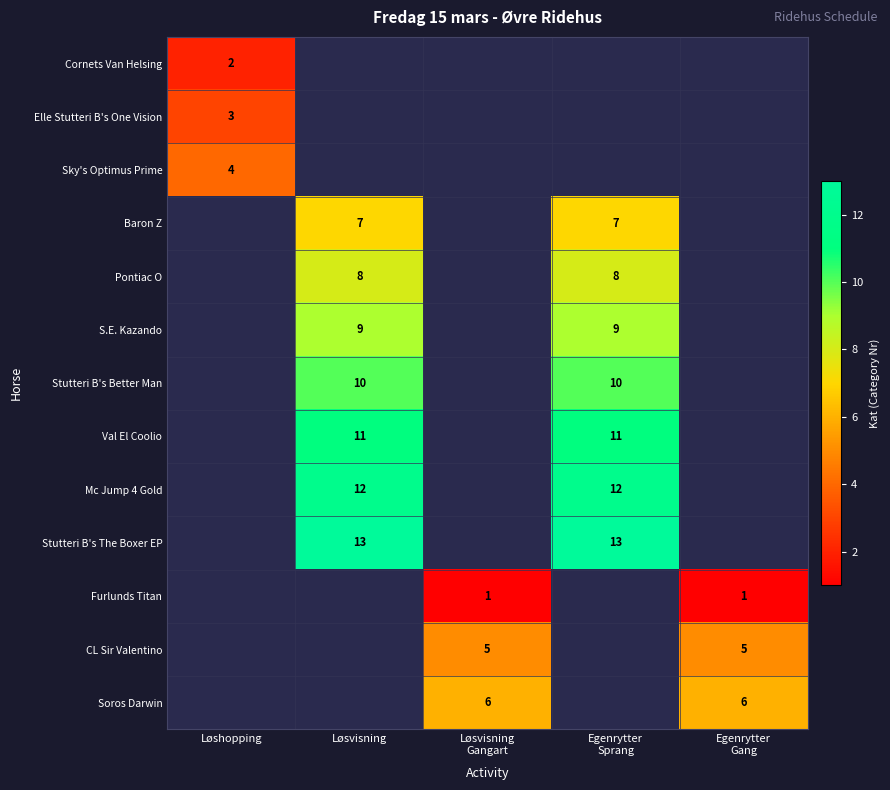

The value of S.E. Kazando at Løsvisning is 9. True or false?

True